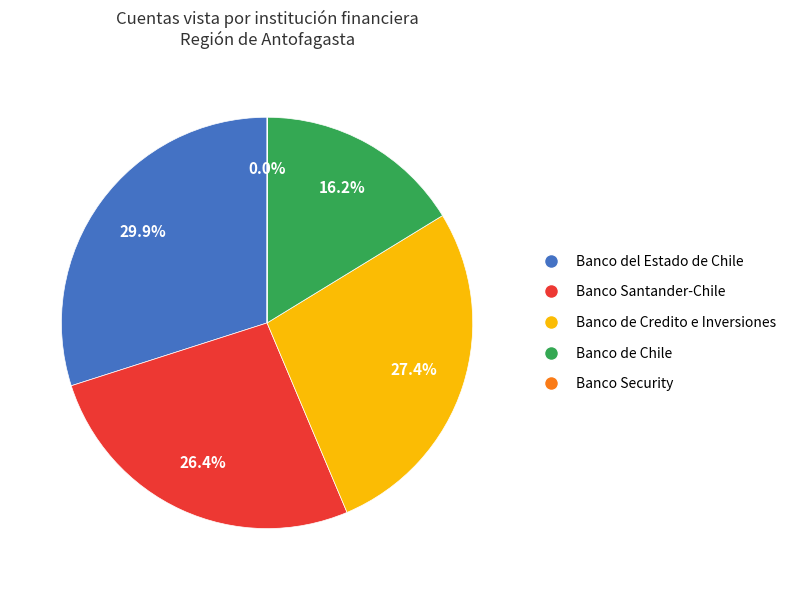

Combined, what portion of the pie is Banco Santander-Chile and Banco del Estado de Chile?

56.4%